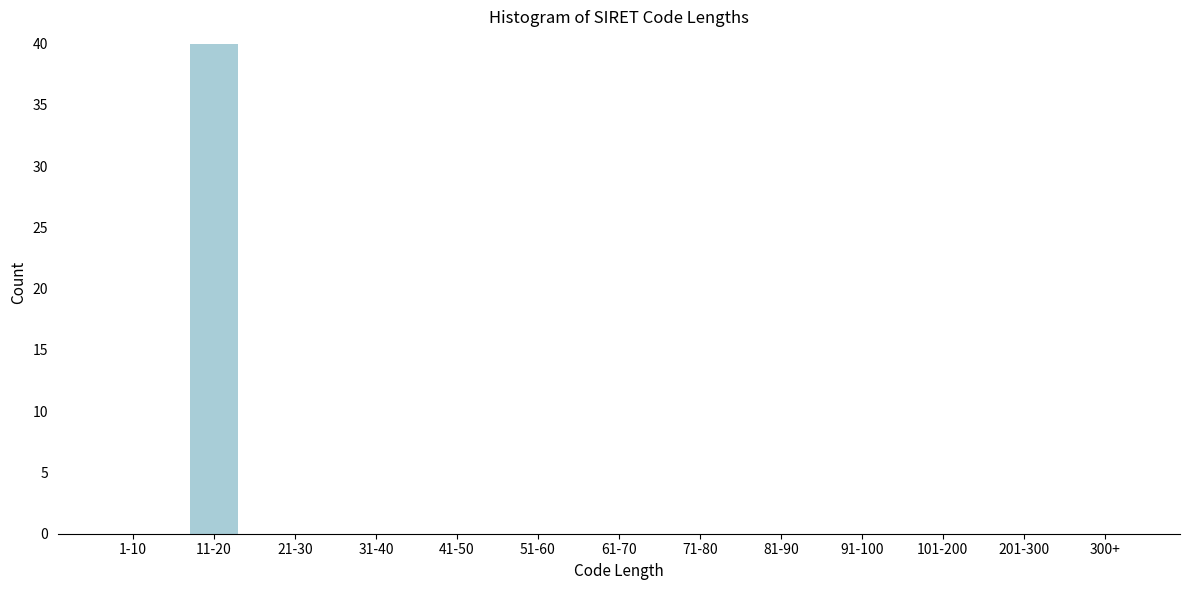

Reading left to right, list all the values displayed in this chart.

1-10=0	11-20=40	21-30=0	31-40=0	41-50=0	51-60=0	61-70=0	71-80=0	81-90=0	91-100=0	101-200=0	201-300=0	300+=0